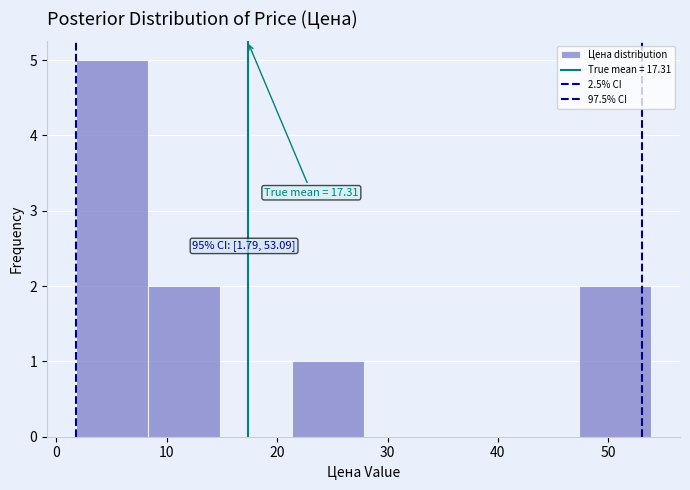

Which range on the x-axis has the tallest bar?

2 to 8